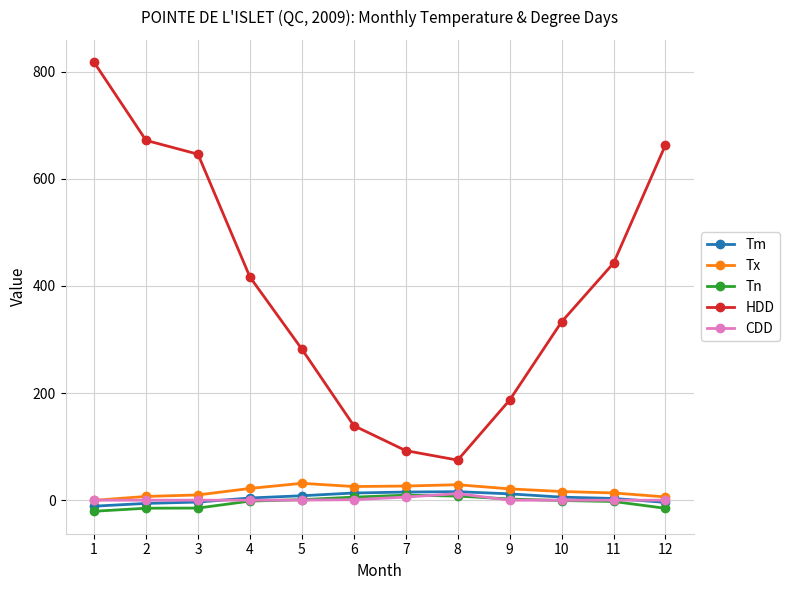

How many values in the HDD series are below 416?

6